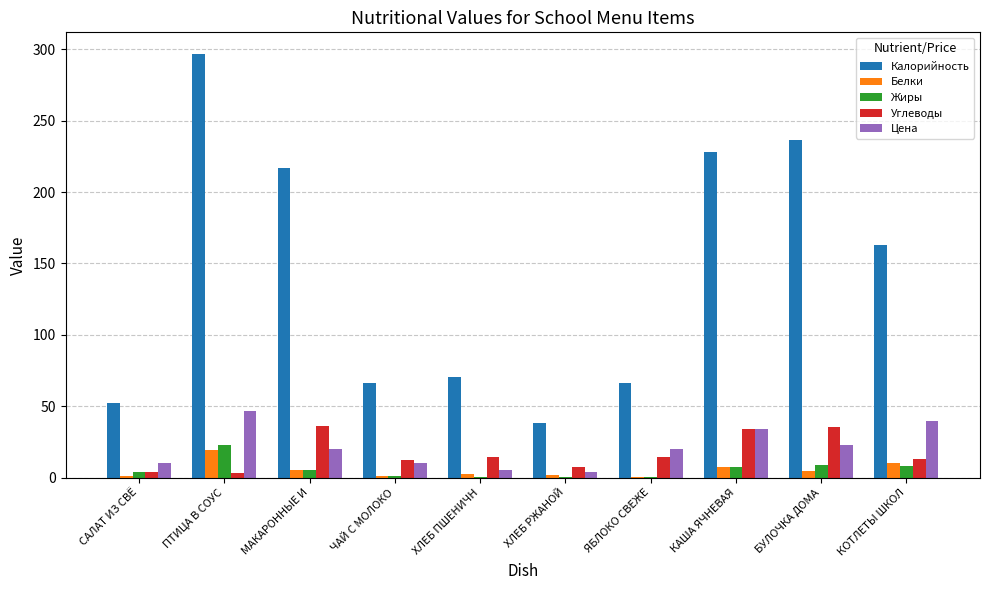

Is the value of Углеводы at ХЛЕБ ПШЕНИЧН greater than the value of Жиры at КАША ЯЧНЕВАЯ?

Yes